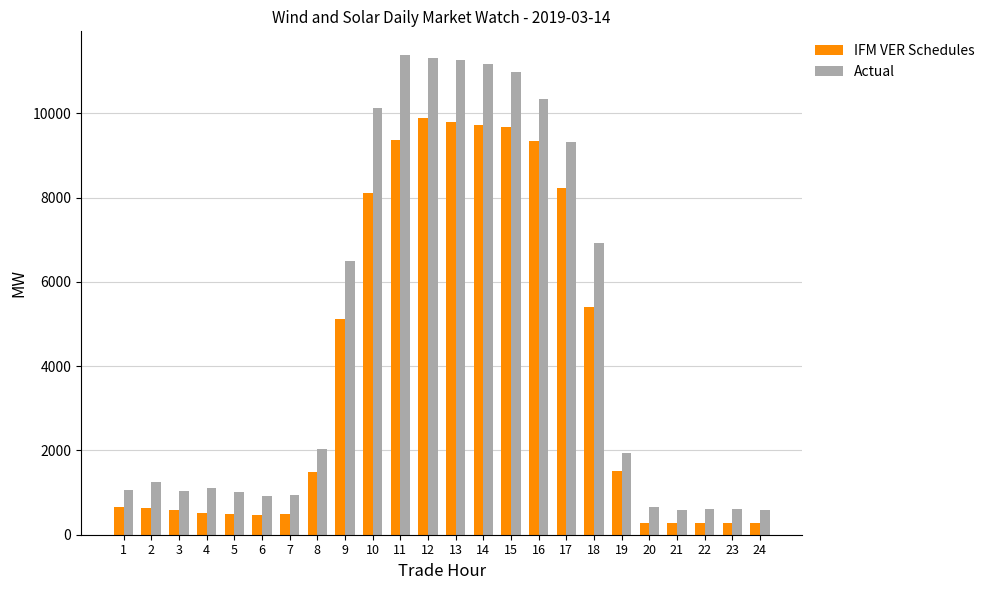

At how many categories does at least one series exceed 9149?

8